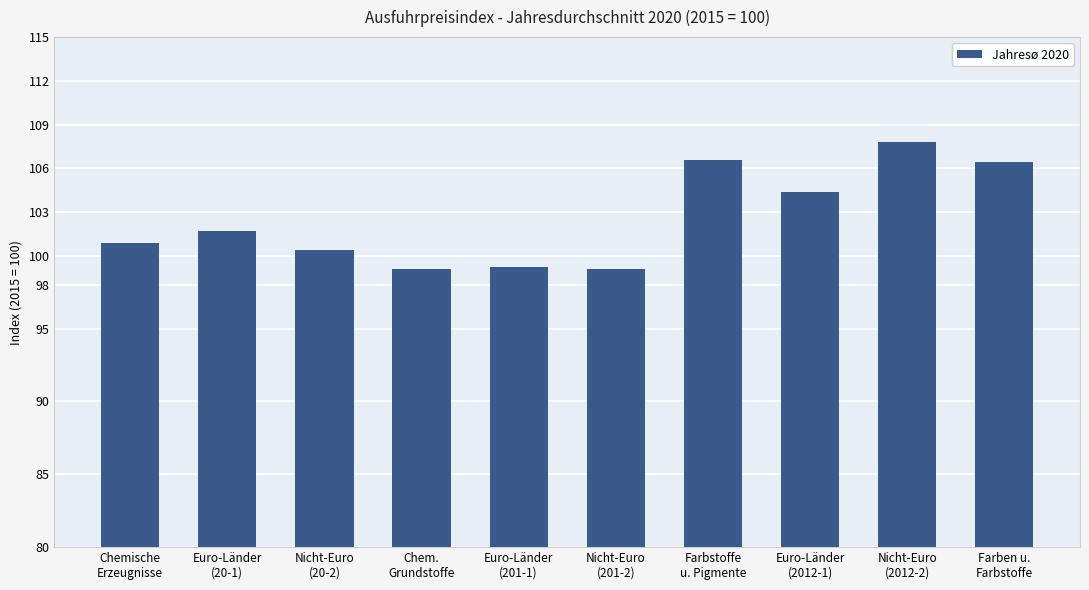

The value at Nicht-Euro
(201-2) is 148.4. True or false?

False